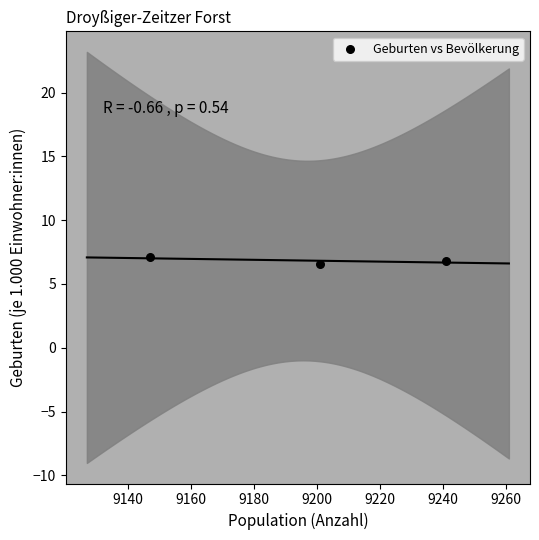

What is the average X value?

9196.3